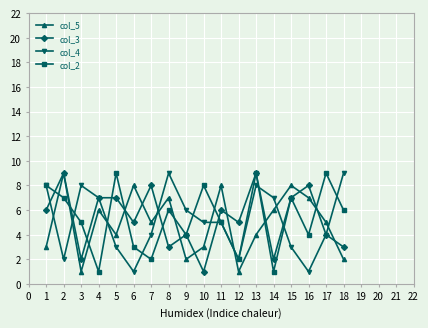

True or false: col_3 has more than 1 interior local peaks.

True